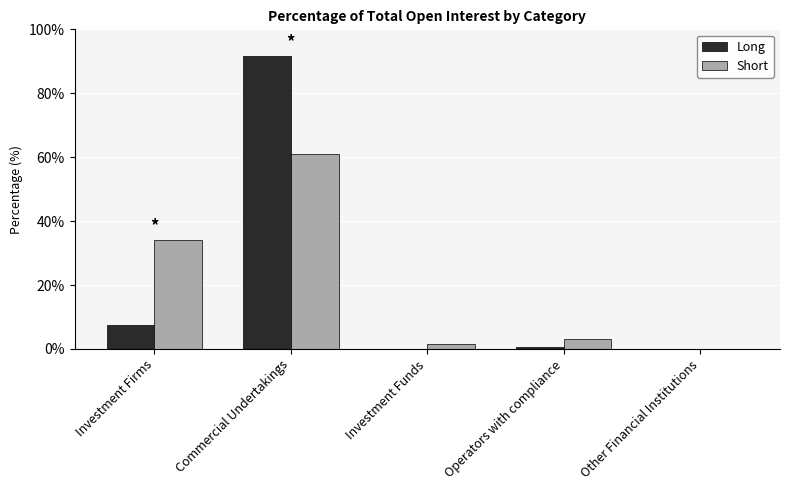

Where is Short nearest to the value 30?

Investment Firms